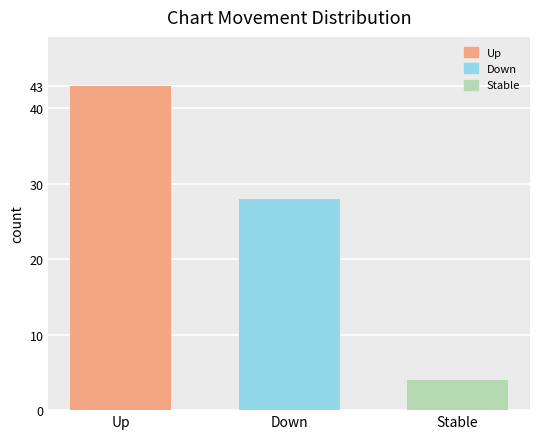

Is it true that the value at Up is 59?

False